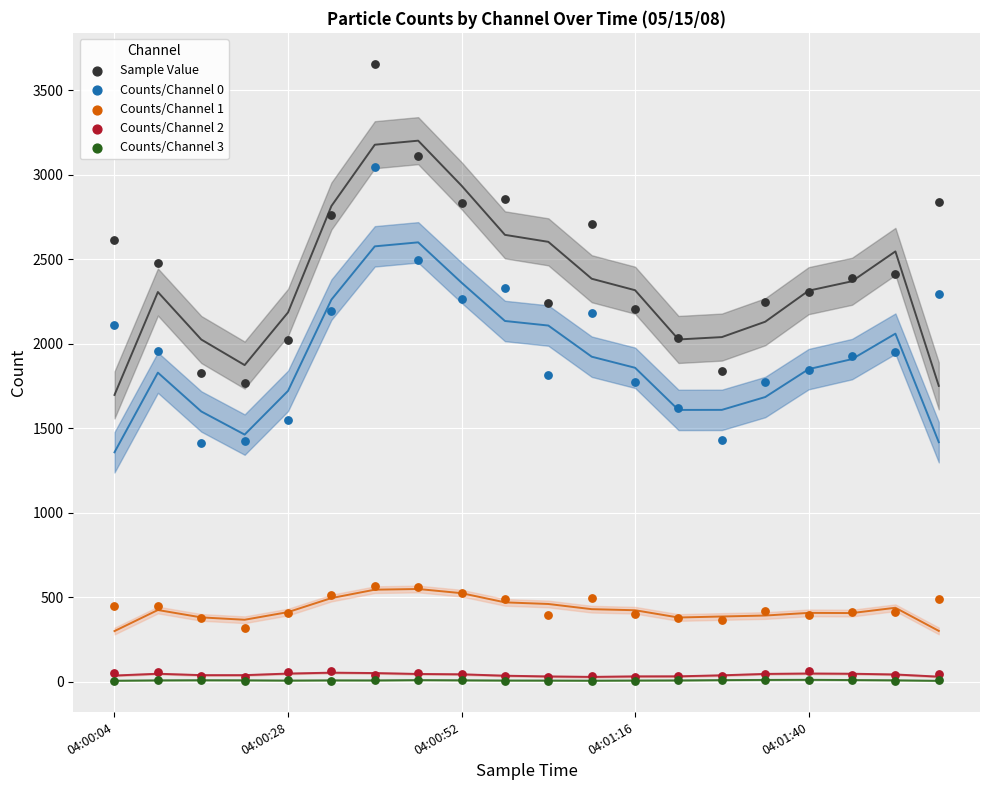

Which series reaches the maximum Y coordinate?

Sample Value